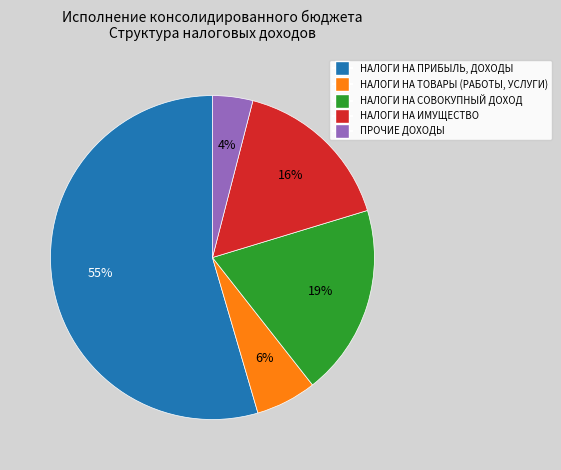

To the nearest percent, what is the difference between the largest and smallest slice percentages?

51%